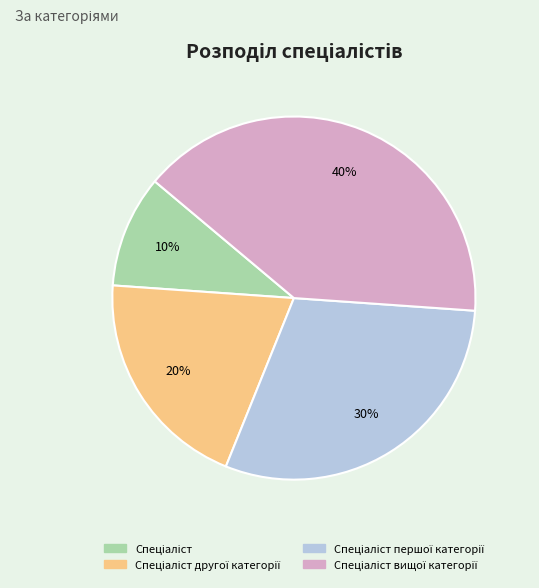

To the nearest percent, what is the average slice percentage?

25%